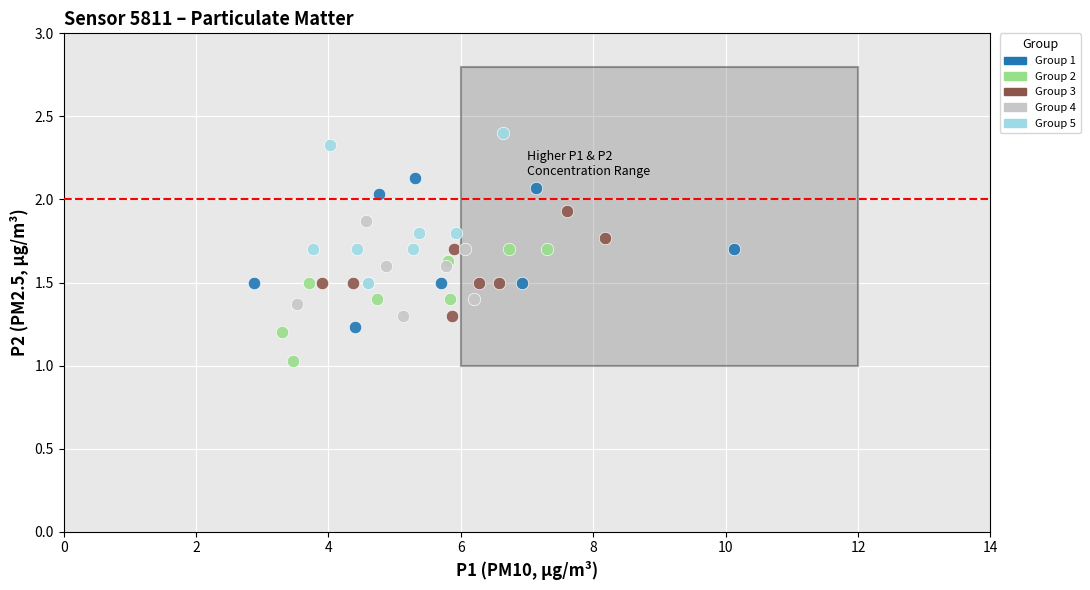

Which series reaches the minimum Y coordinate?

Group 2